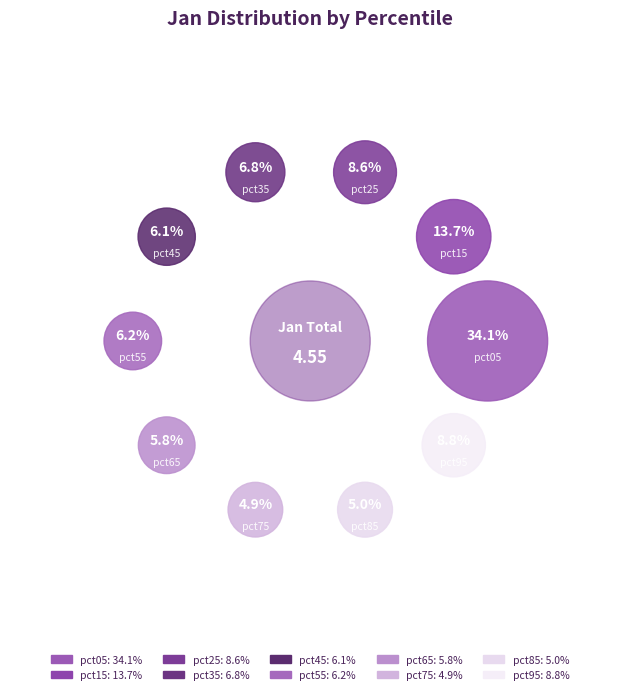

To the nearest percent, what is the difference between the largest and smallest slice percentages?

29%